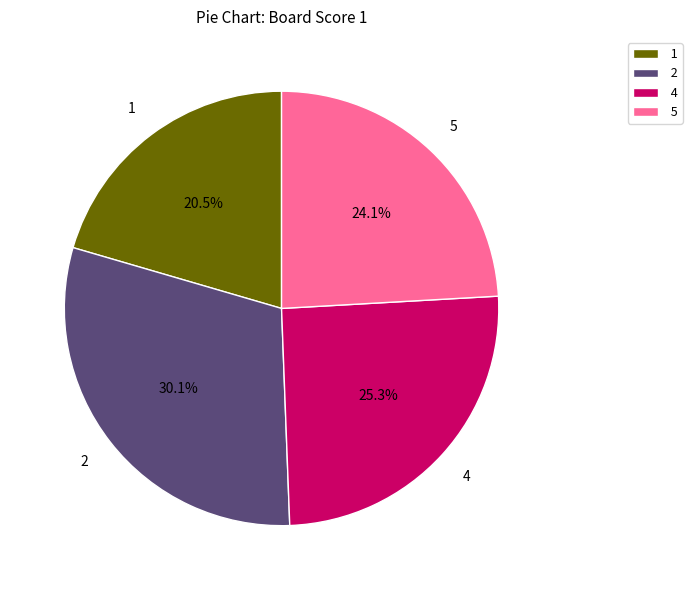

Between 2 and 5, which is larger?

2